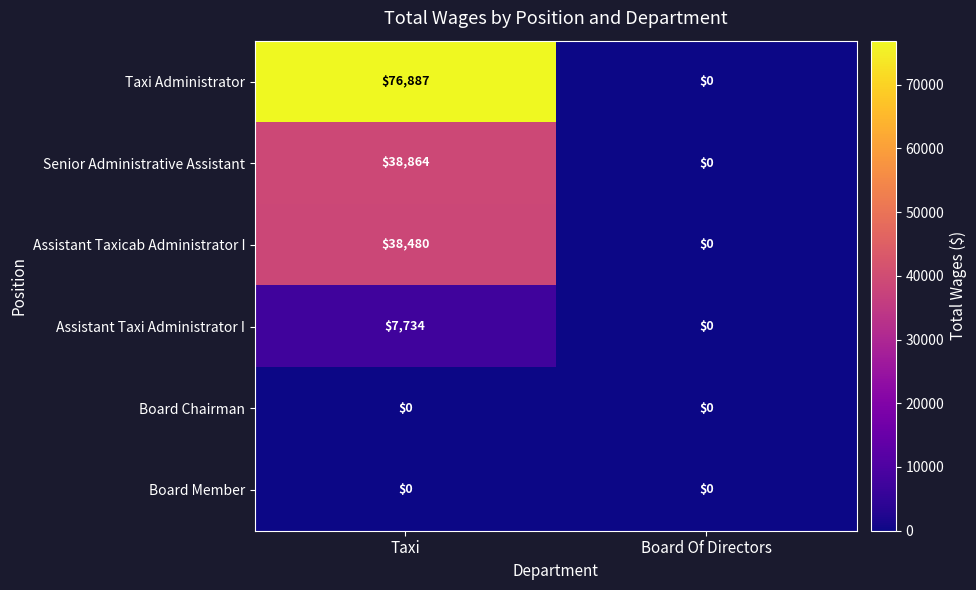

What is the greatest value displayed?

76887